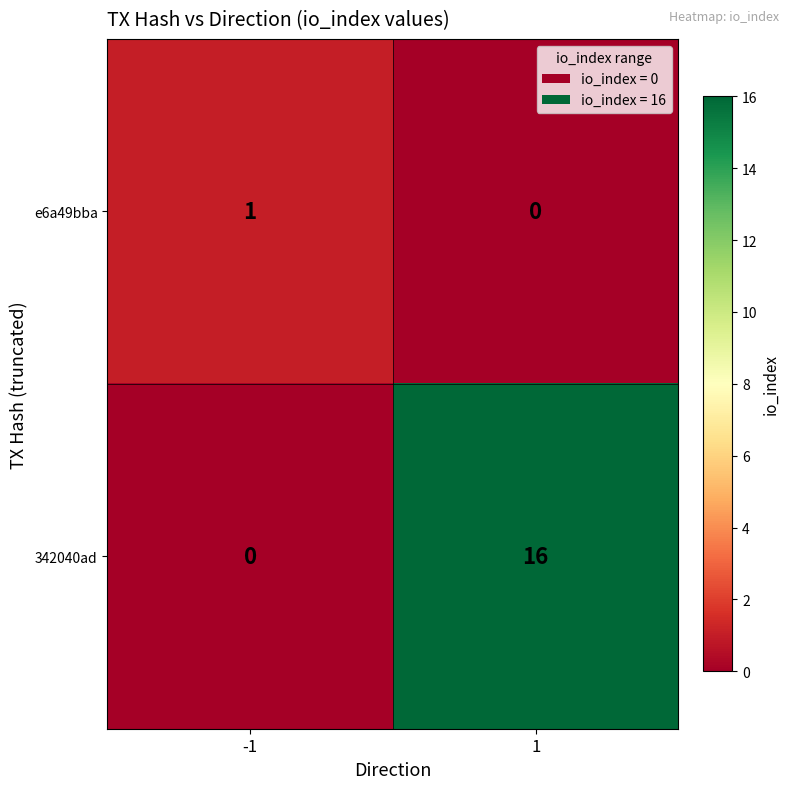

True or false: 342040ad has a value of 10 at -1.

False